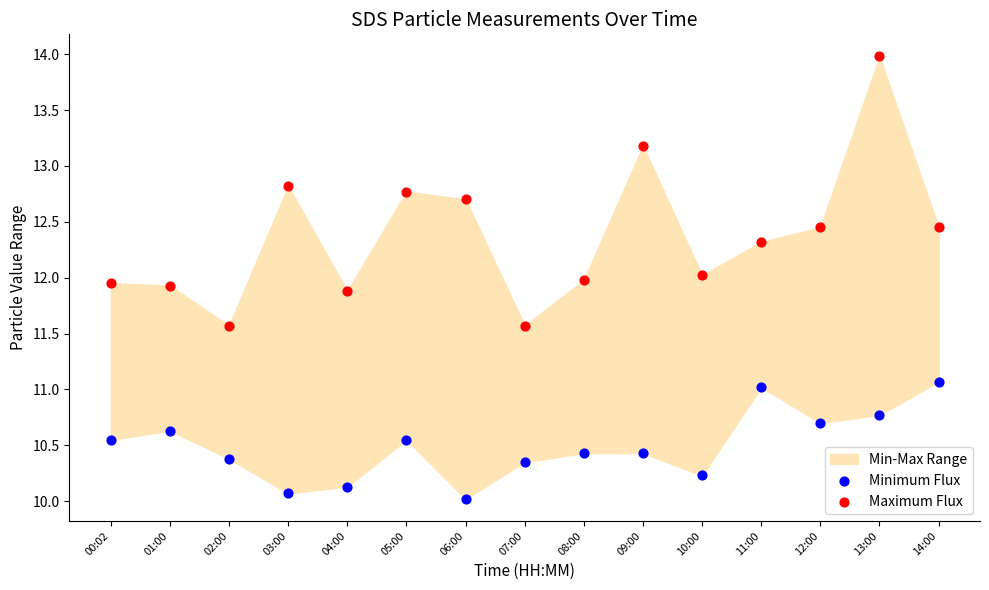

Which series contains the highest Y value?

Maximum Flux